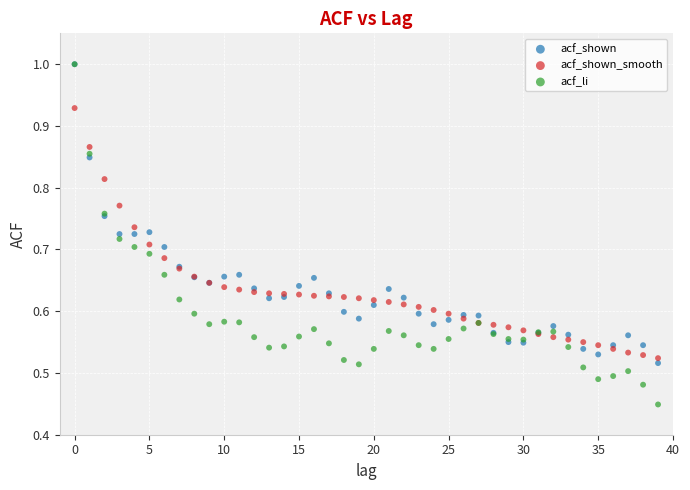

Which series reaches the minimum Y coordinate?

acf_li